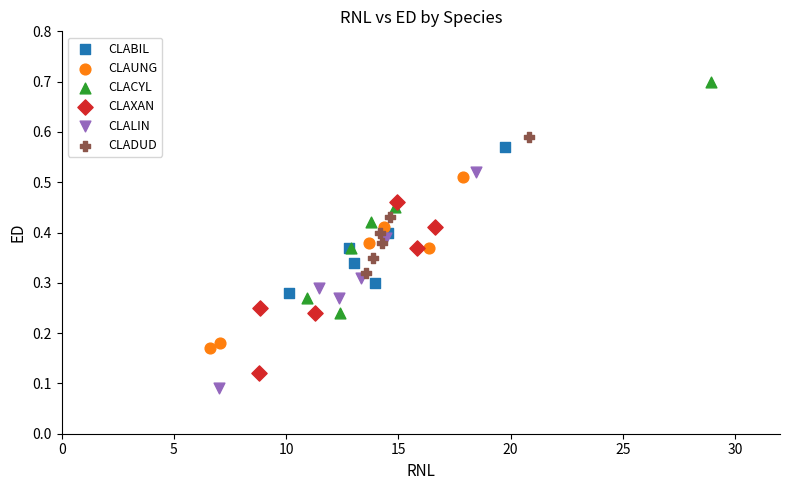

Which series has the largest Y range (max minus min)?

CLACYL